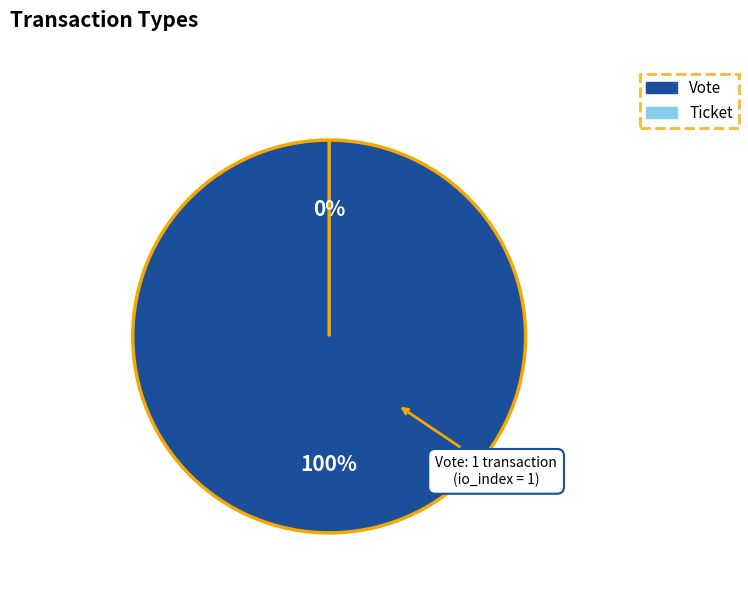

To the nearest percent, what is the difference between the largest and smallest slice percentages?

100%